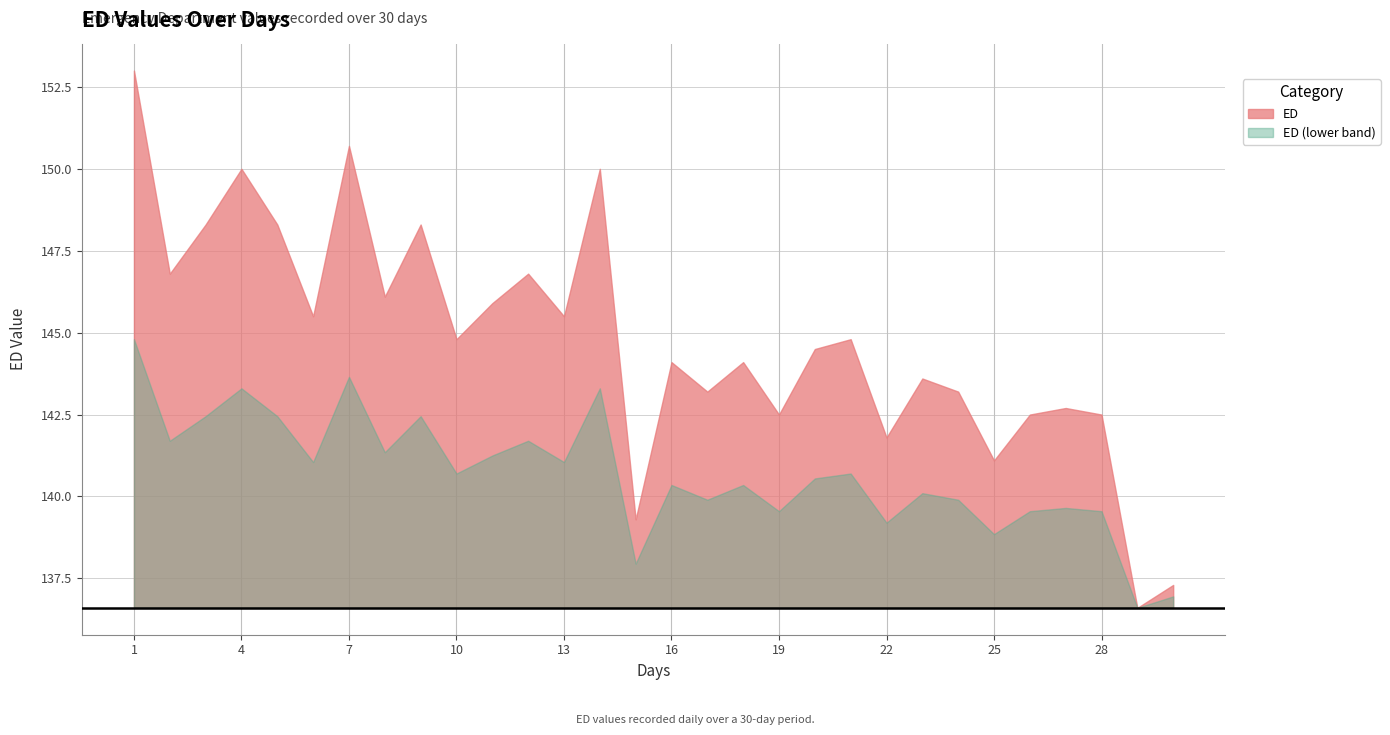

Which label corresponds to the largest value in the chart?

1